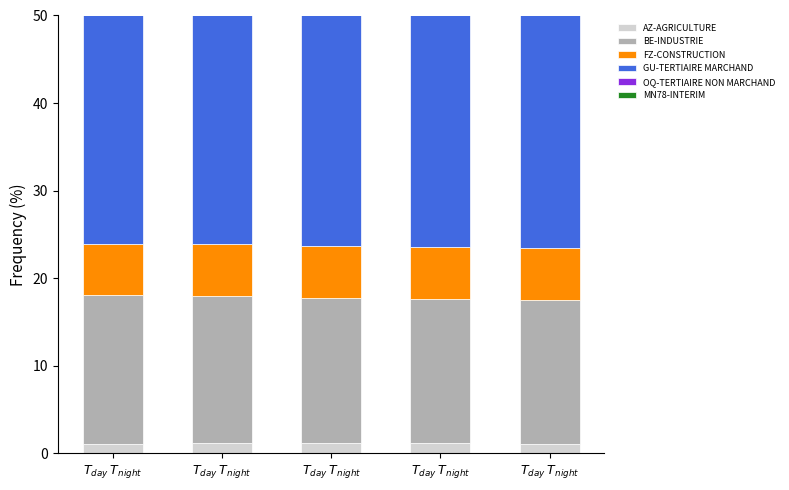

Which series has the largest total across all categories?

GU-TERTIAIRE MARCHAND